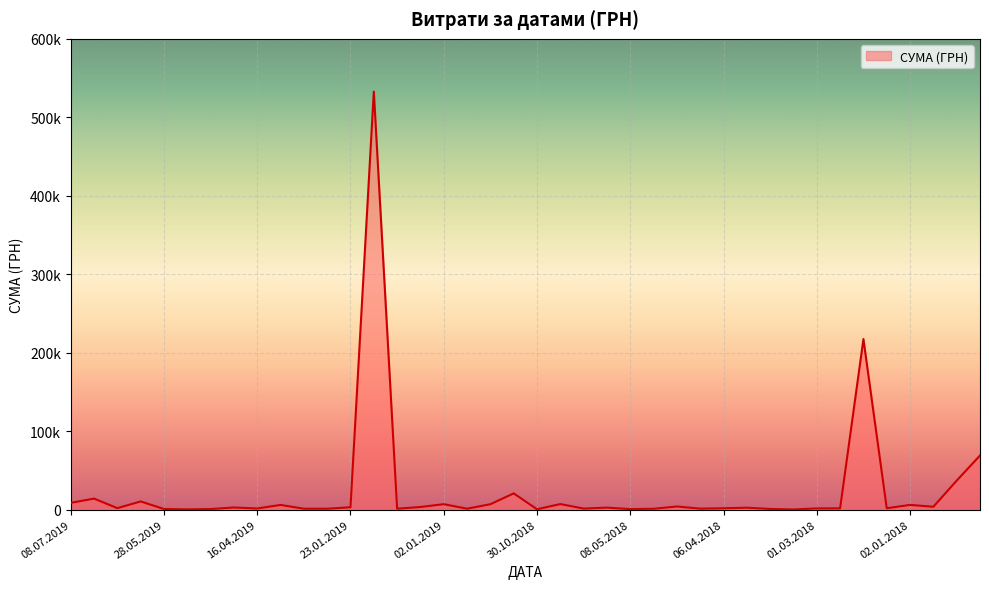

Does the chart display data point markers on the line(s)?

No